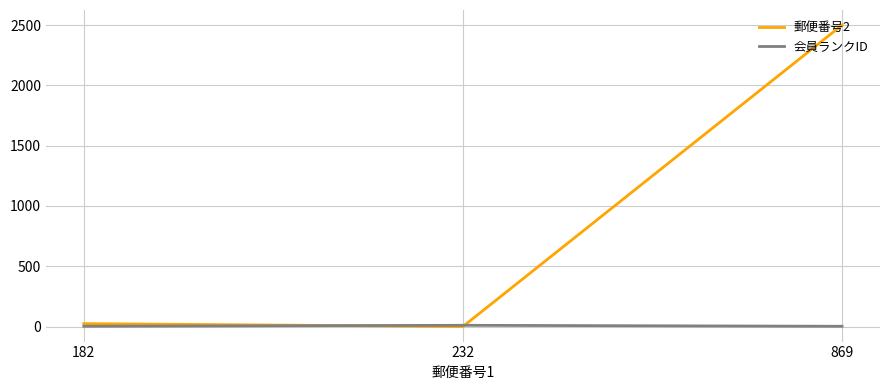

Which series has the largest total across all categories?

郵便番号2